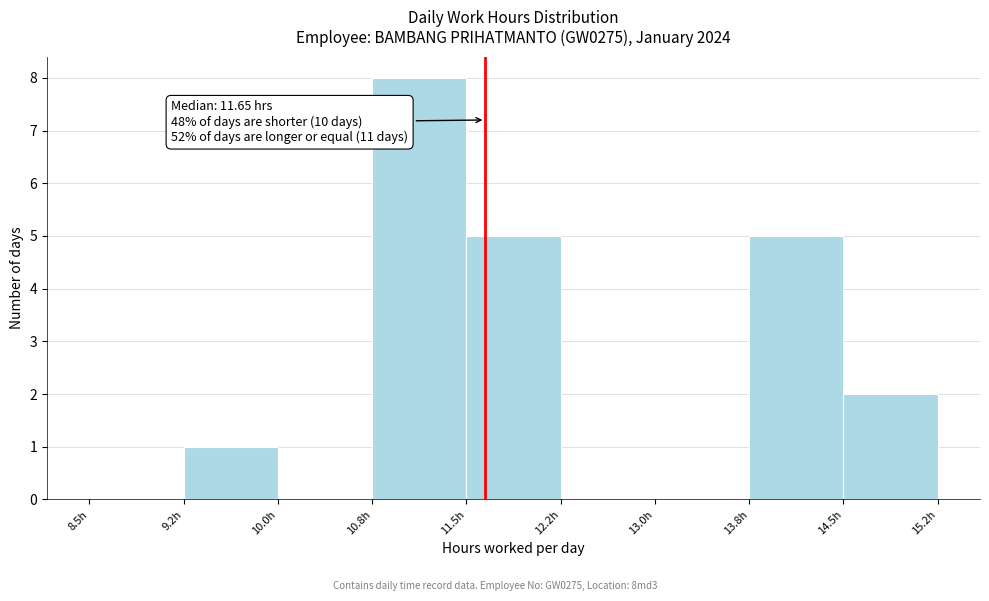

Which range on the x-axis has the tallest bar?

10.75 to 11.50